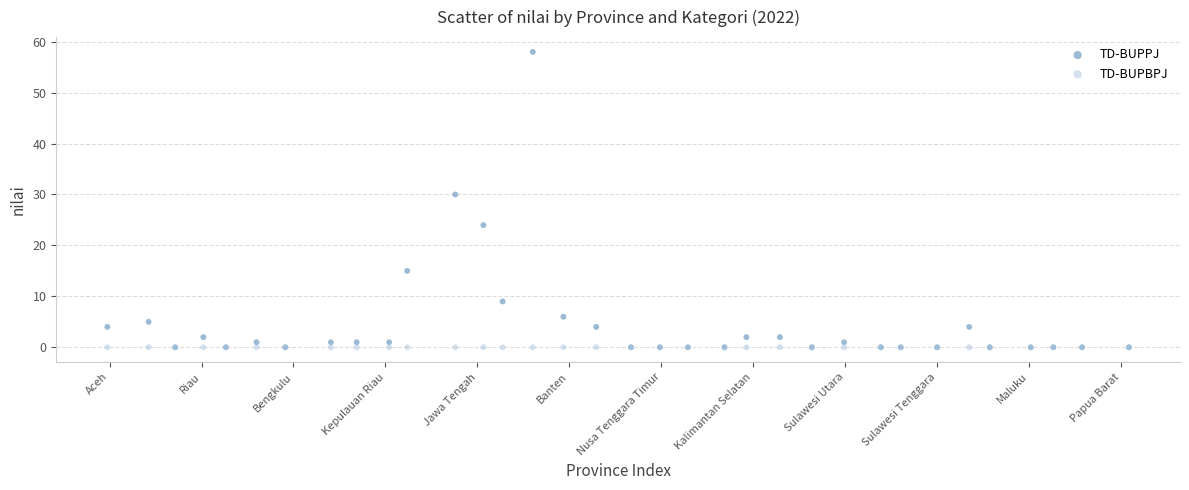

In the TD-BUPPJ series, what Y value is closest to 29?

30